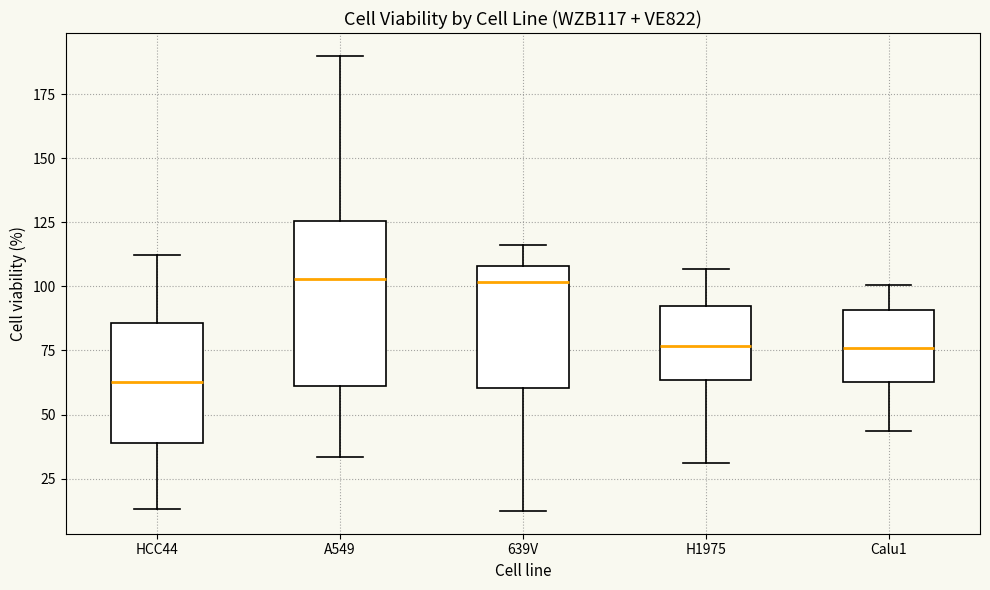

Reading left to right, transcribe this box plot: for each box, give where its median line is, the range the box spans, and where its two whiskers end, as read against the y-axis. The values are not printed on the chart, so give them approximately, as read against the axis.

HCC44: median 65, box 40 to 85, whiskers 15 to 110
A549: median 105, box 60 to 125, whiskers 35 to 190
639V: median 100, box 60 to 110, whiskers 10 to 115
H1975: median 75, box 65 to 90, whiskers 30 to 105
Calu1: median 75, box 65 to 90, whiskers 45 to 100